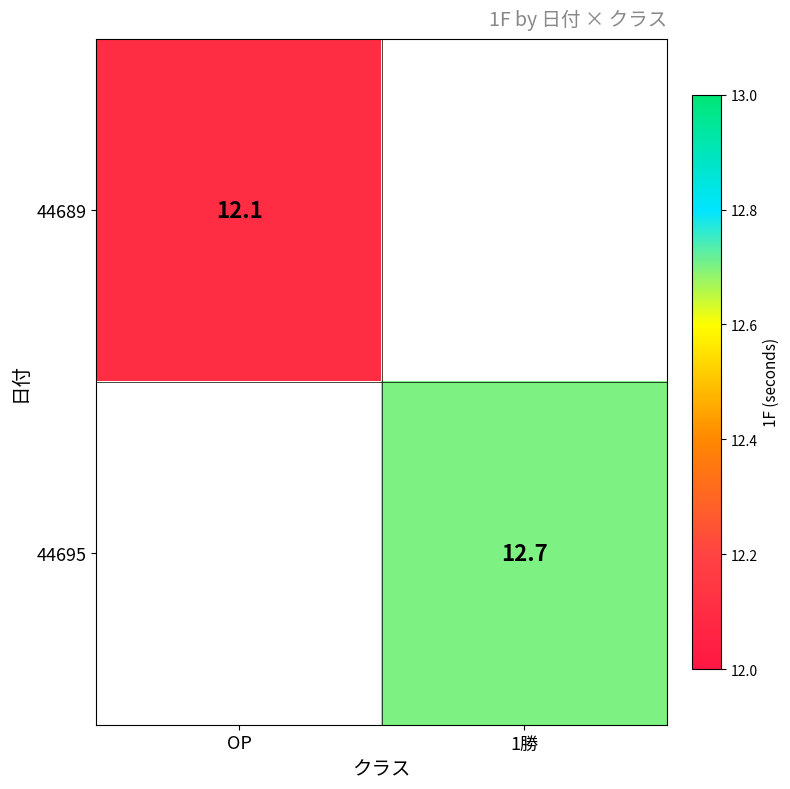

How many distinct data groups are displayed?

2